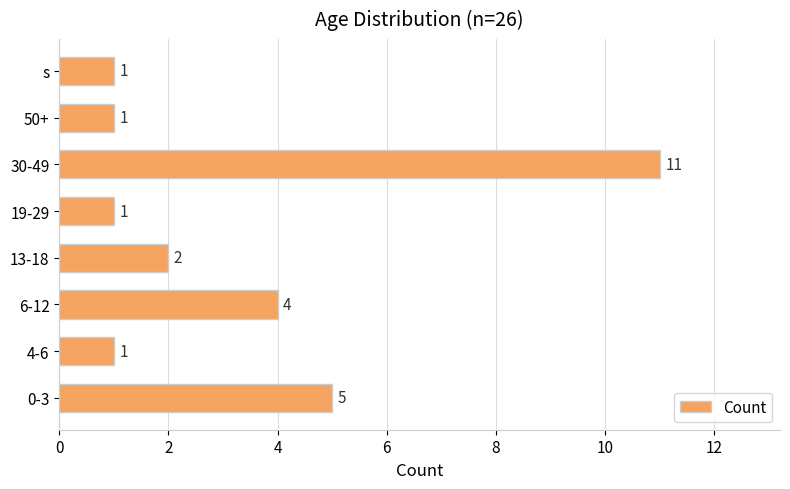

The chart shows a value of 1 at 19-29. True or false?

True